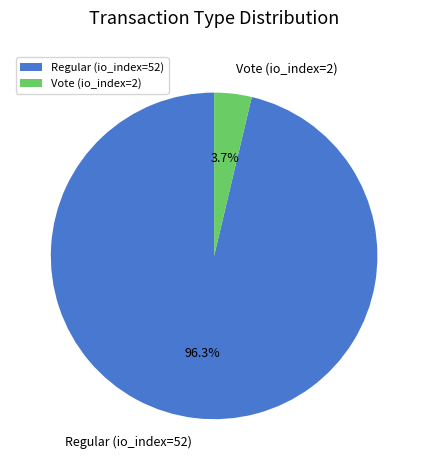

To the nearest percent, what percentage of the pie is Vote (io_index=2)?

4%